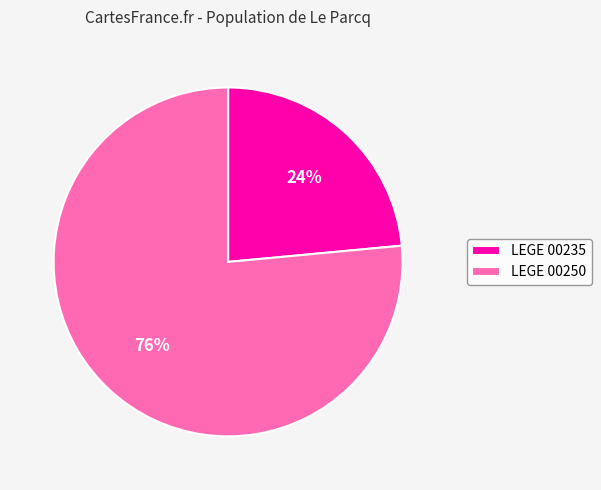

What percentage is the LEGE 00250 slice, to the nearest percent?

76%